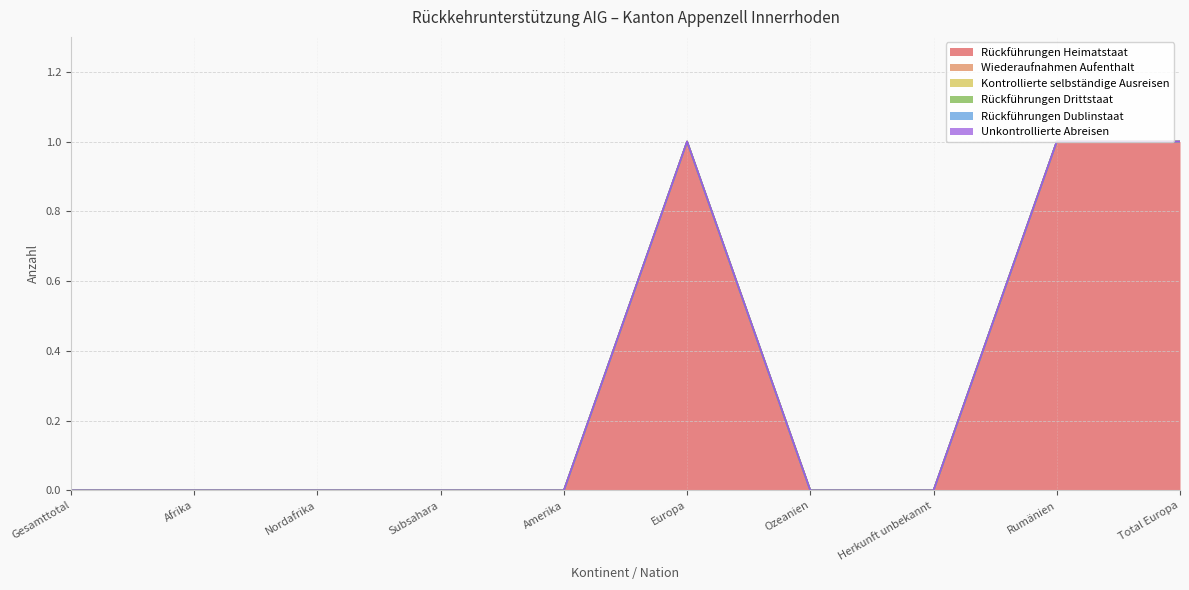

True or false: Wiederaufnahmen Aufenthalt has a value of 0 at Rumänien.

True